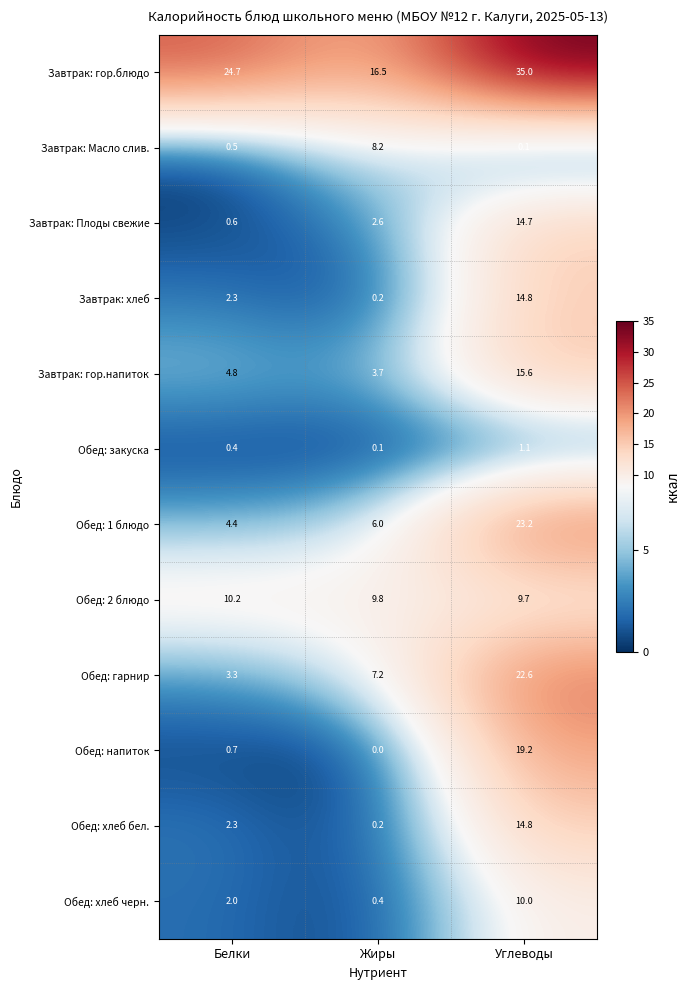

Is the value of Обед: хлеб бел. at Белки greater than the value of Обед: 1 блюдо at Жиры?

No